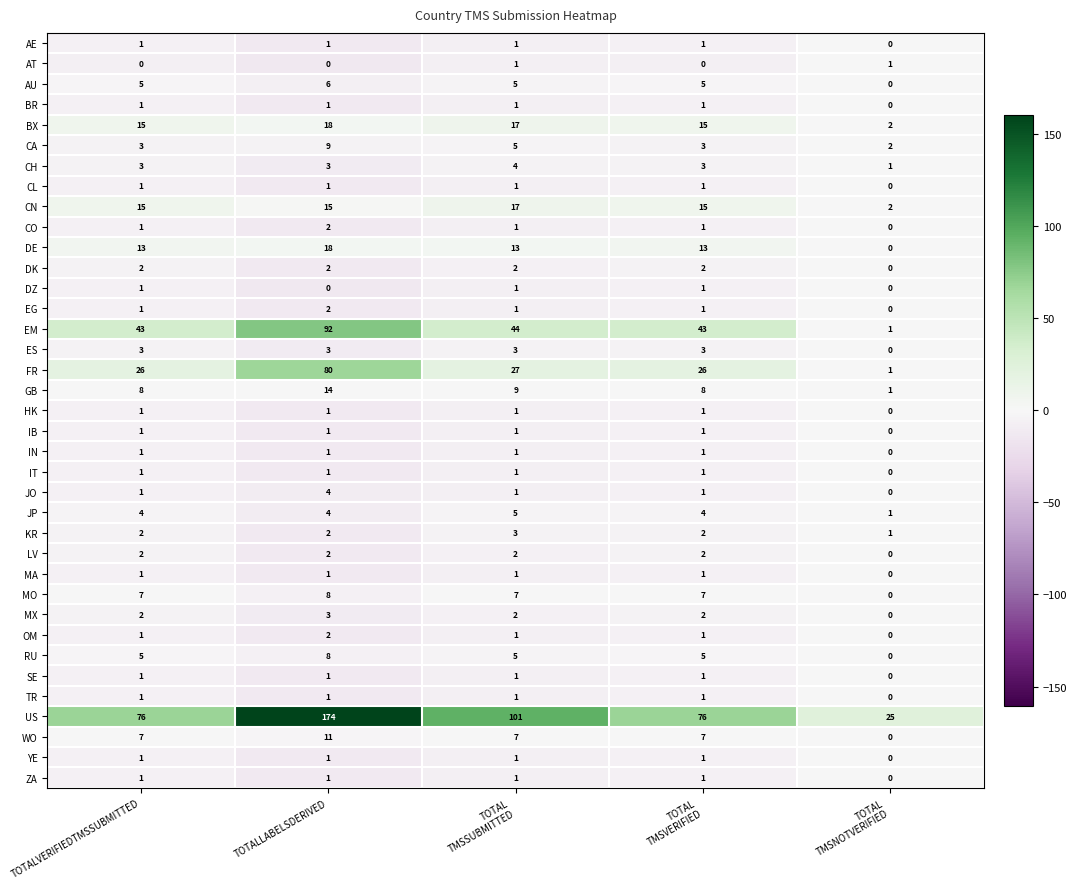

The value of DZ at TOTALVERIFIEDTMSSUBMITTED is 1. True or false?

True